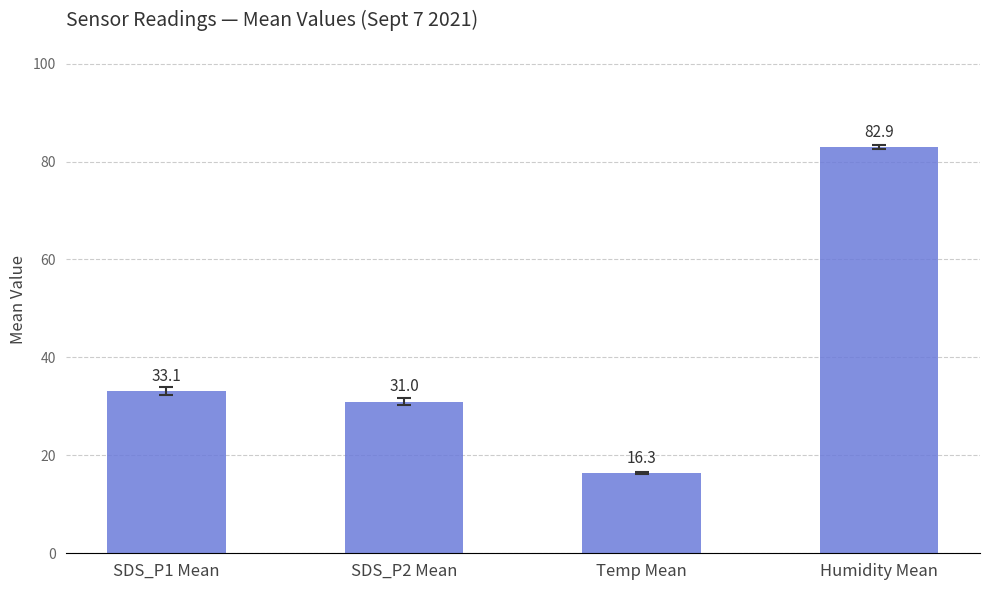

What is the label of the 3rd bar from the right?

SDS_P2 Mean